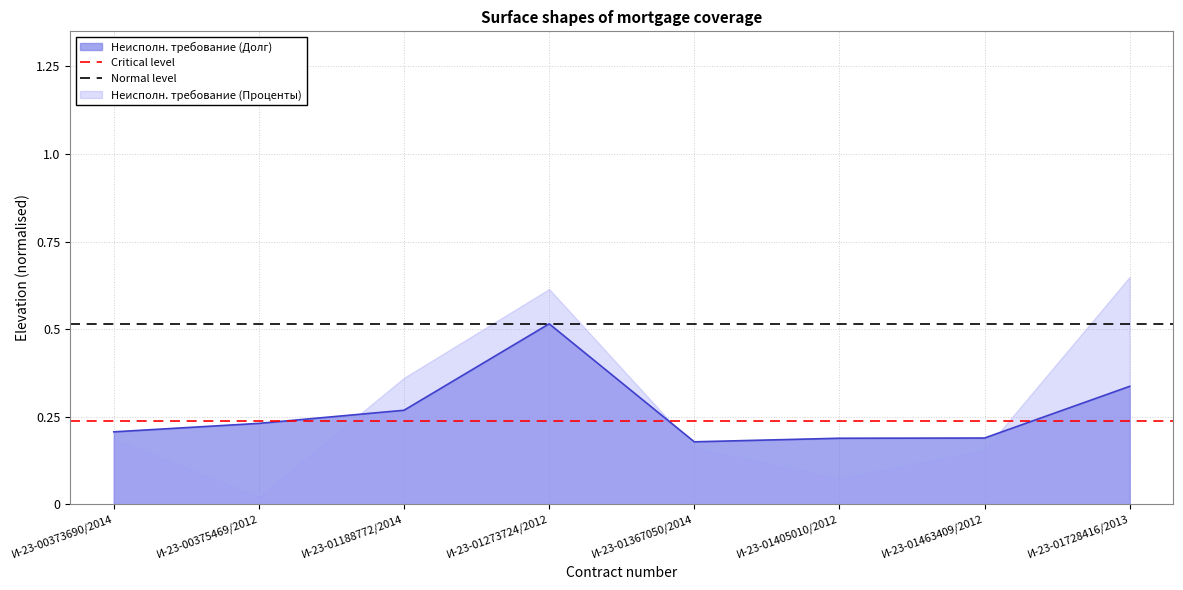

Is the value of Critical level at И-23-00375469/2012 greater than the value of Normal level at И-23-00375469/2012?

No